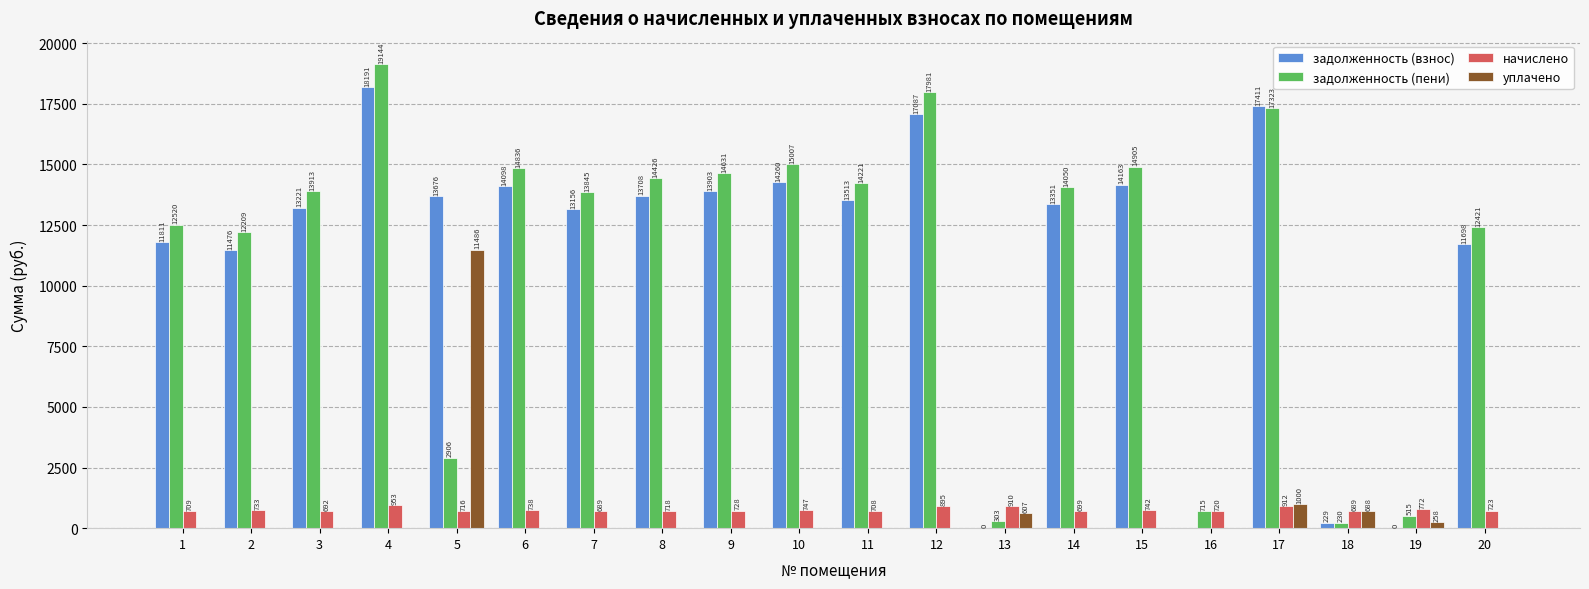

True or false: задолженность (взнос) has a value of 20629.5 at 1.

False